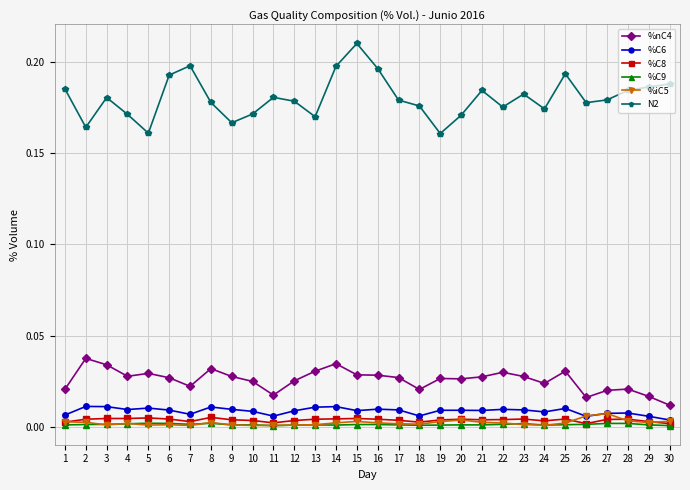

True or false: %C9 has more than 2 interior local peaks.

True